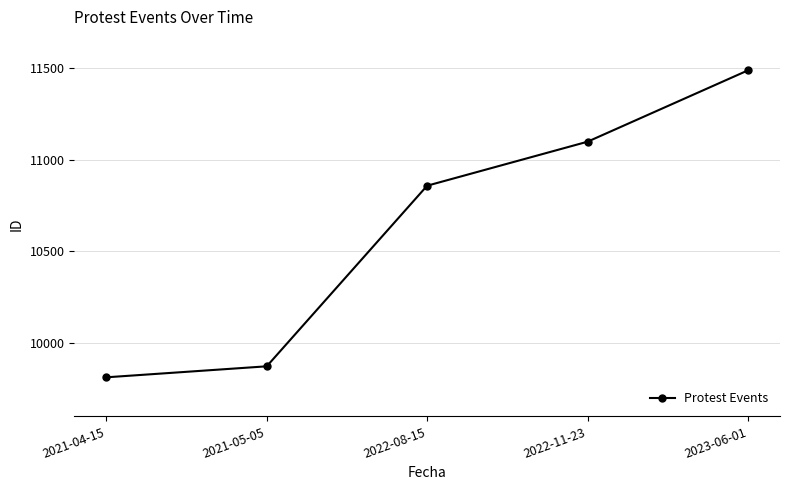

What is the change in value from 2021-04-15 to 2022-08-15?

+1045